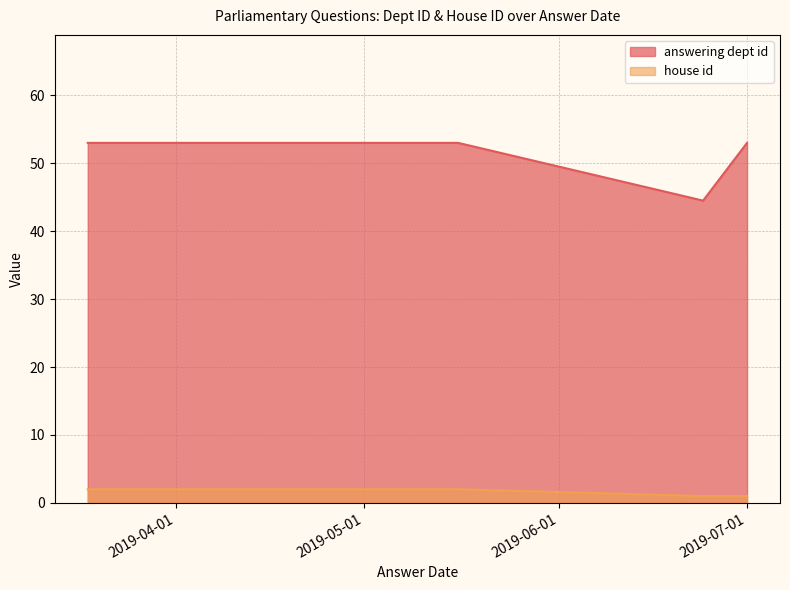

What is the value of the house id point at the 7th from the left?

2